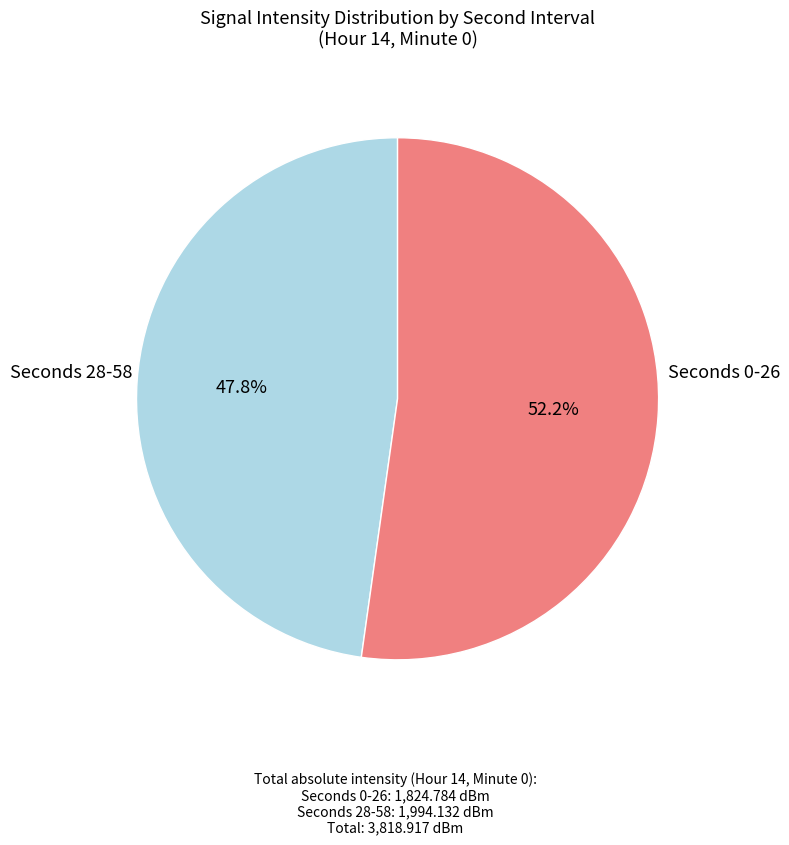

Is there a majority slice in this chart?

Yes